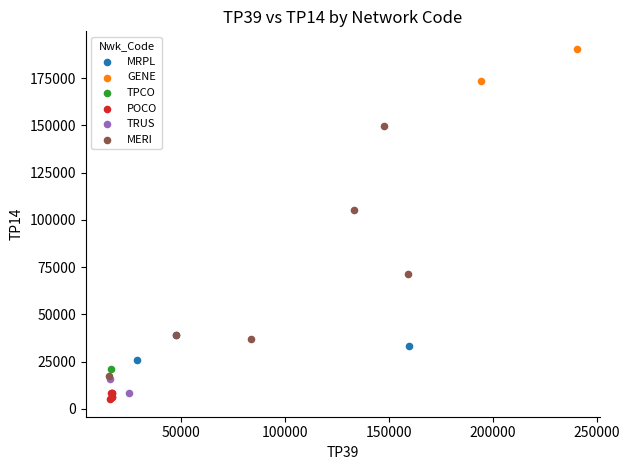

What are all the series names shown in the legend?

POCO, MERI, MRPL, TRUS, TPCO, GENE